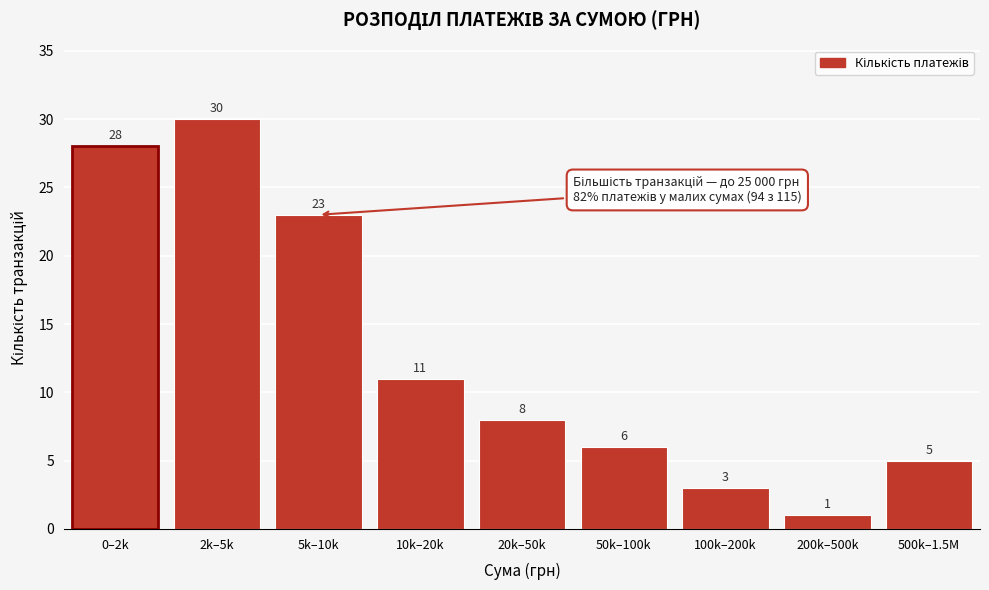

Reading left to right, transcribe all the data shown in this chart.

0–2k=28	2k–5k=30	5k–10k=23	10k–20k=11	20k–50k=8	50k–100k=6	100k–200k=3	200k–500k=1	500k–1.5M=5